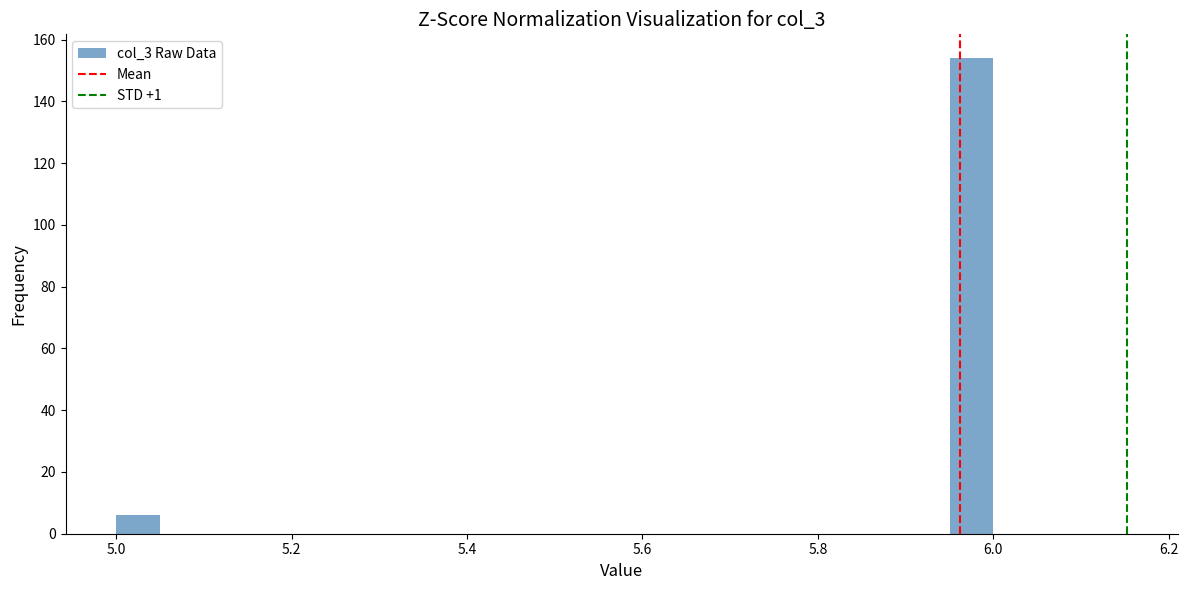

Around what value on the x-axis is the tallest bar? Give the approximate position of its centre, as read against the axis.

5.98